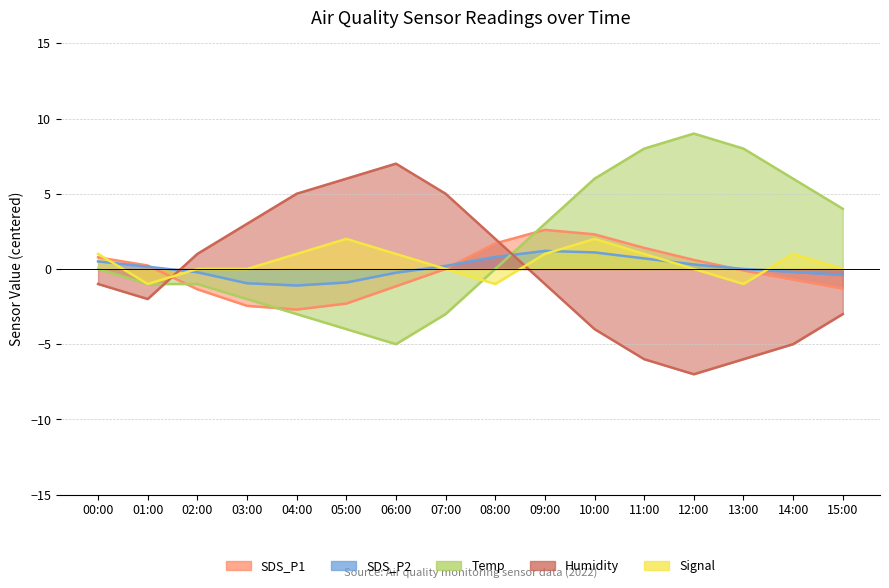

True or false: Humidity and SDS_P2 intersect in this chart.

True